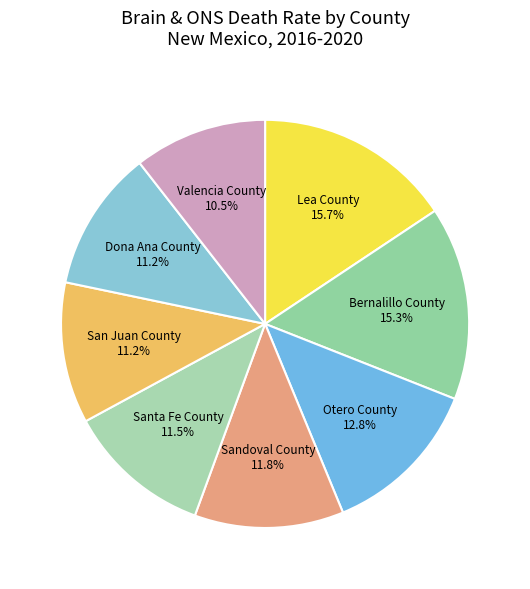

To the nearest percent, what is the difference between the largest and smallest slice percentages?

5%